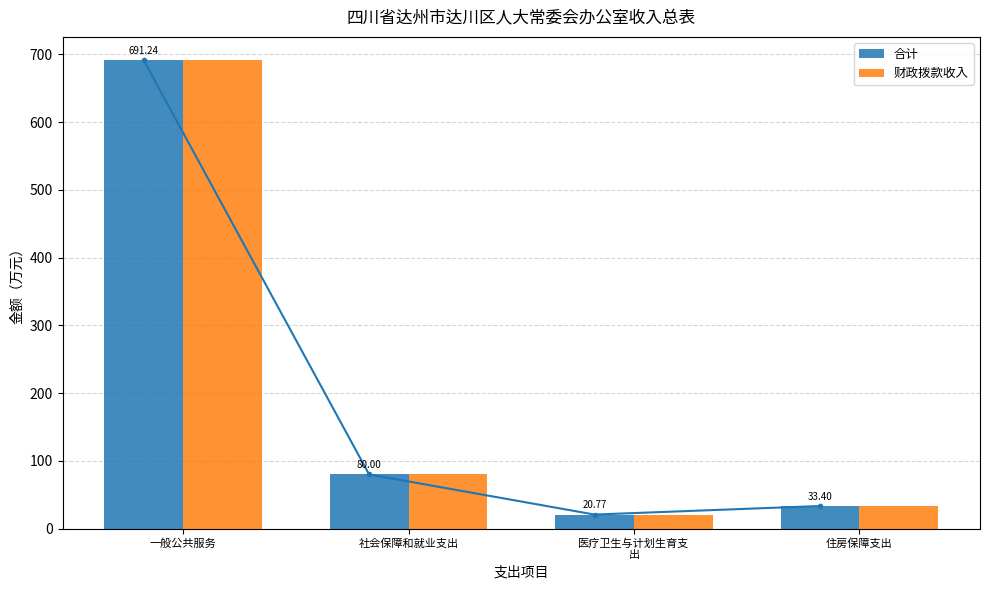

What value does the 合计 series have at 医疗卫生与计划生育支
出?

20.8